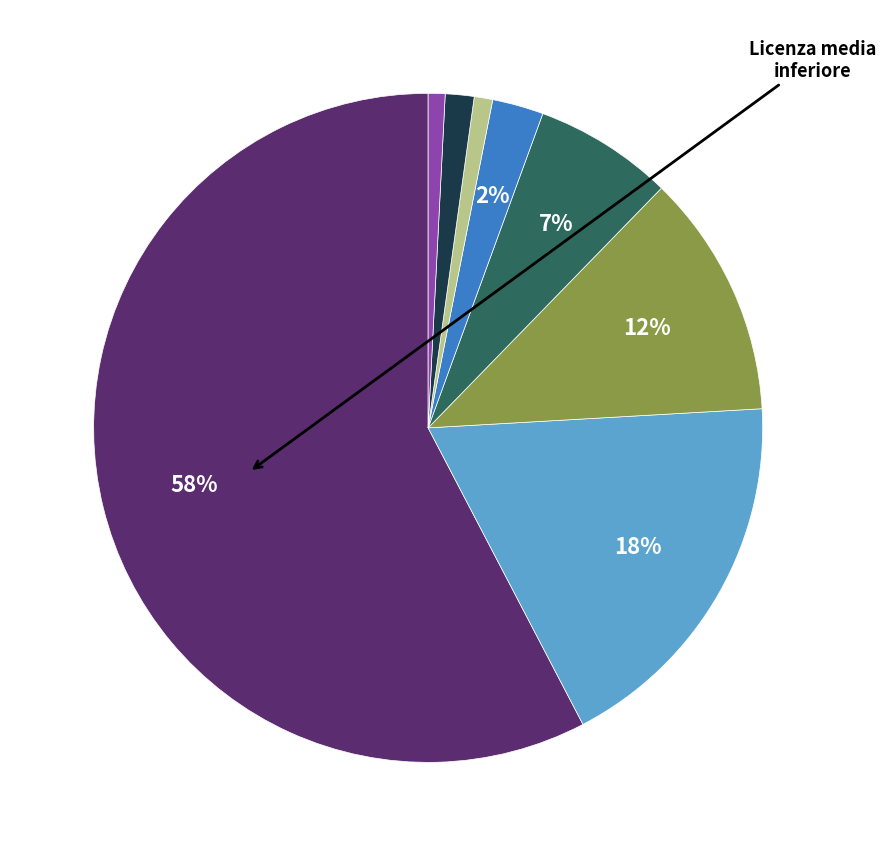

Is there a majority slice in this chart?

Yes